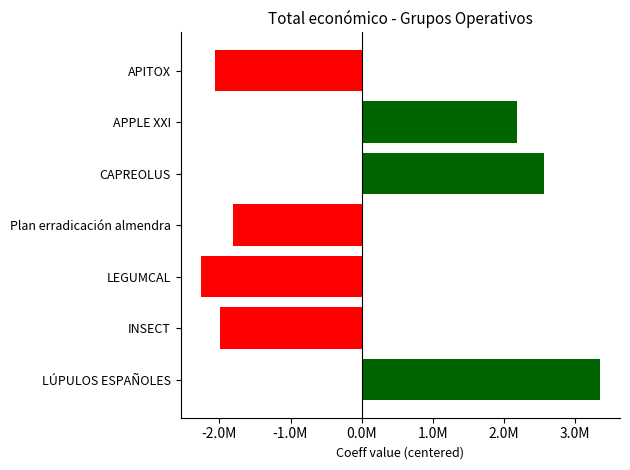

What is the greatest value displayed?

3355331.6